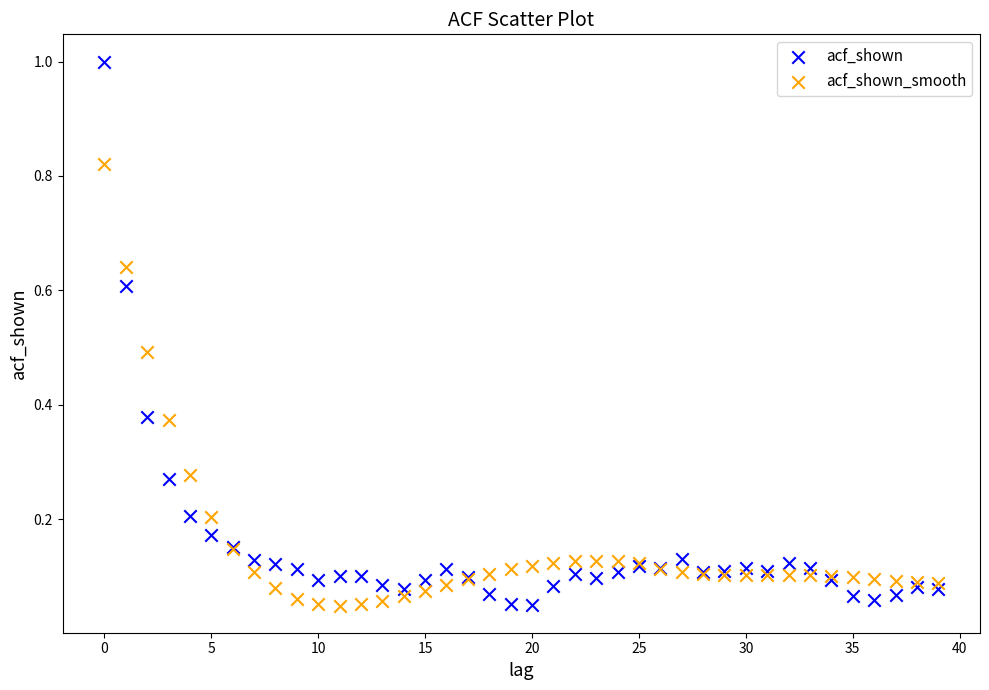

Which series reaches the maximum Y coordinate?

acf_shown